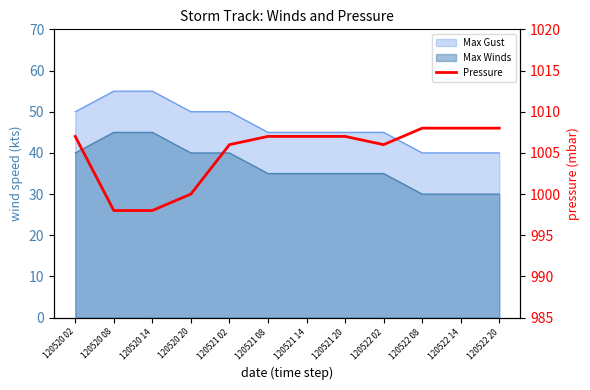

Which has a higher value, 120521 14 or 120521 08?

120521 14